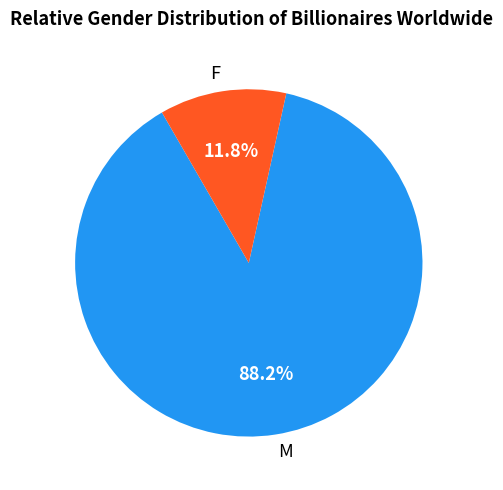

Rank the categories by value from lowest to highest.

F, M